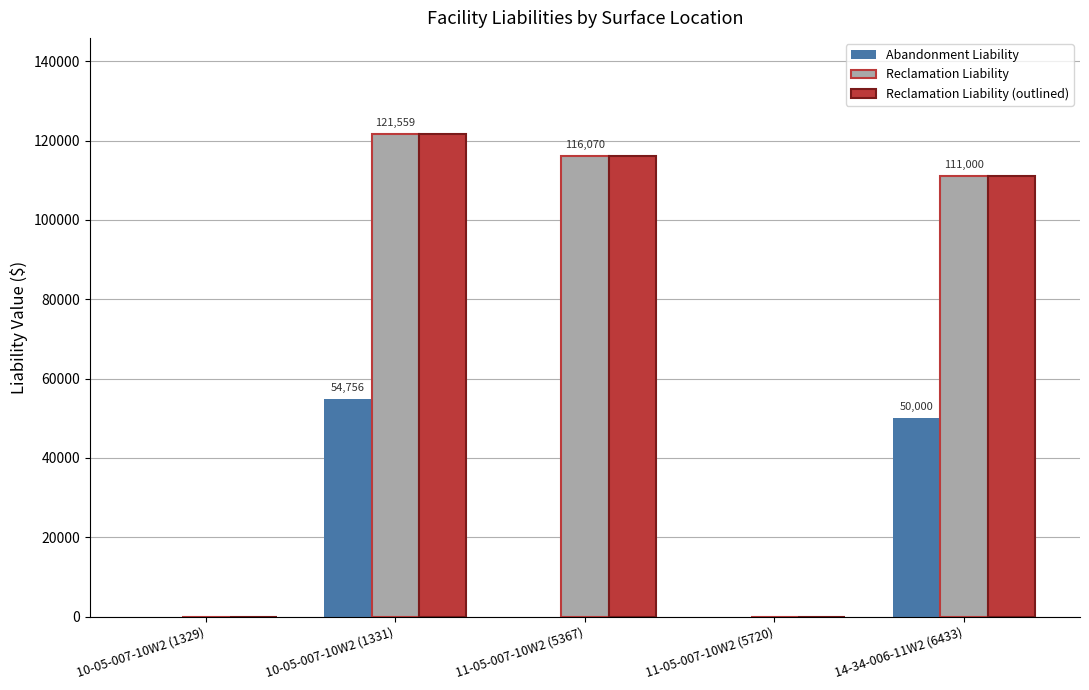

What is the spread (max minus min) of values at 10-05-007-10W2 (1331)?

66802.5